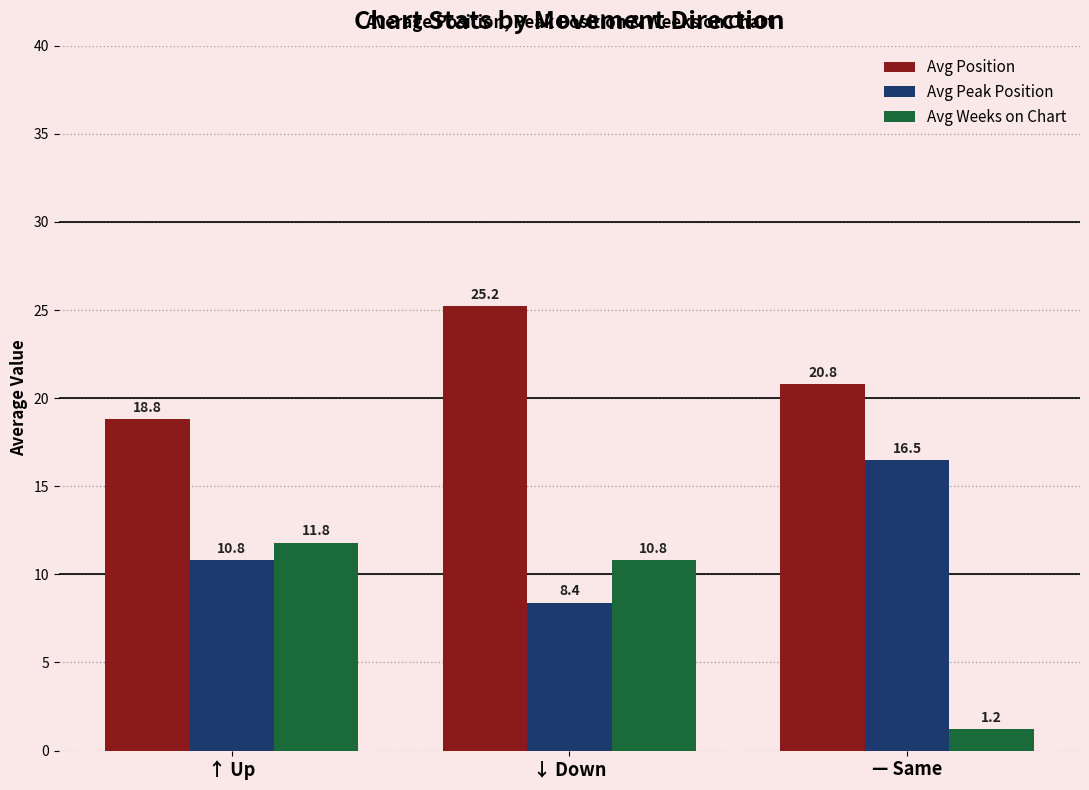

What is the difference between the highest and lowest values at ↑ Up?

8.0